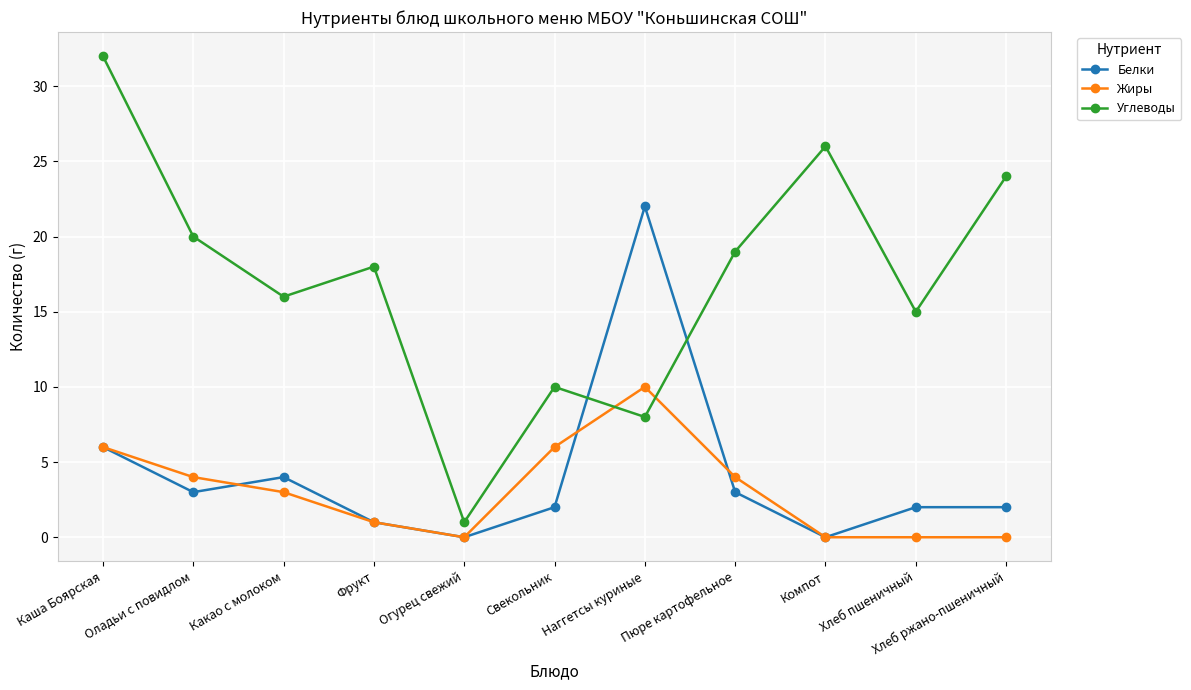

List the series in order of their peak value, lowest first.

Жиры, Белки, Углеводы